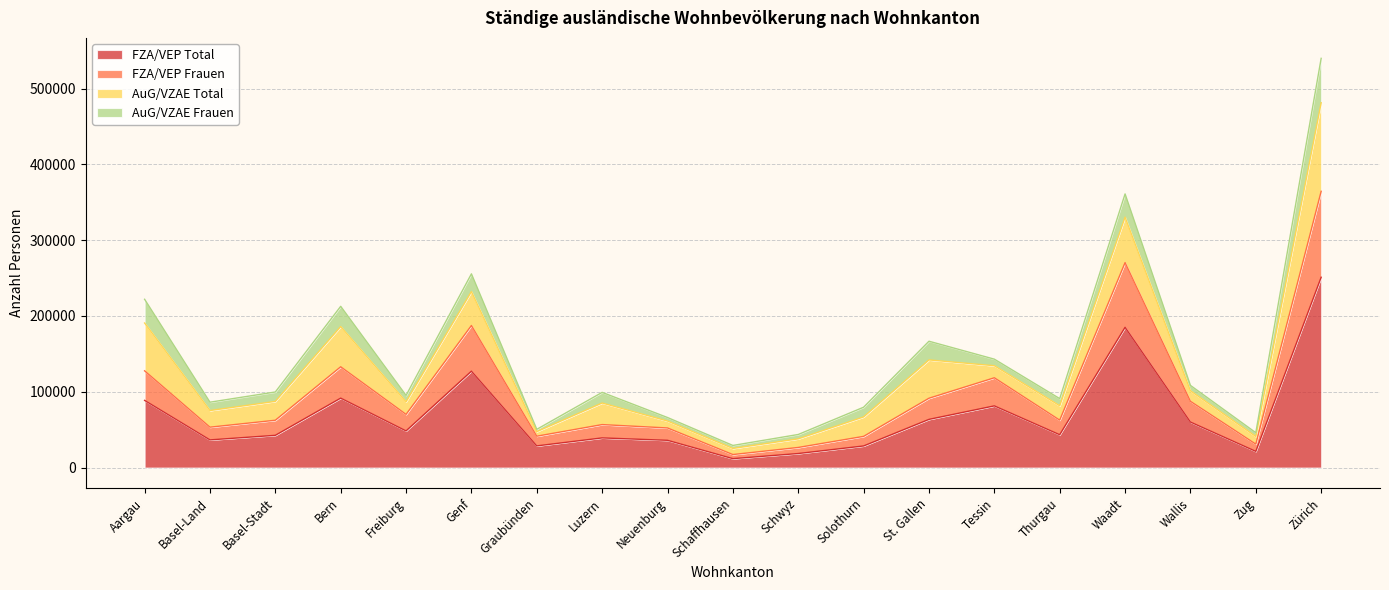

Where does the FZA/VEP Total series first go above 43381?

Aargau